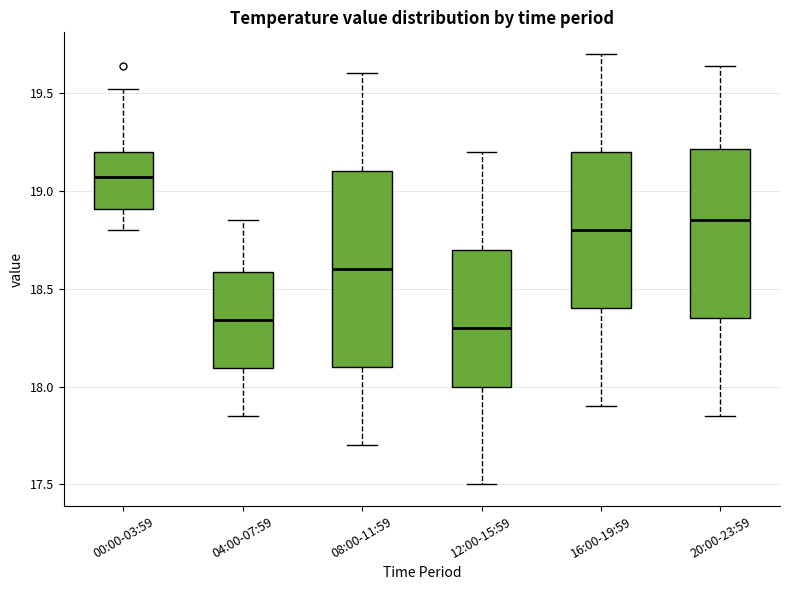

Where is the lower edge of the box for 20:00-23:59 on the y-axis? The values are not printed on the chart, so give them approximately, as read against the axis.

18.35